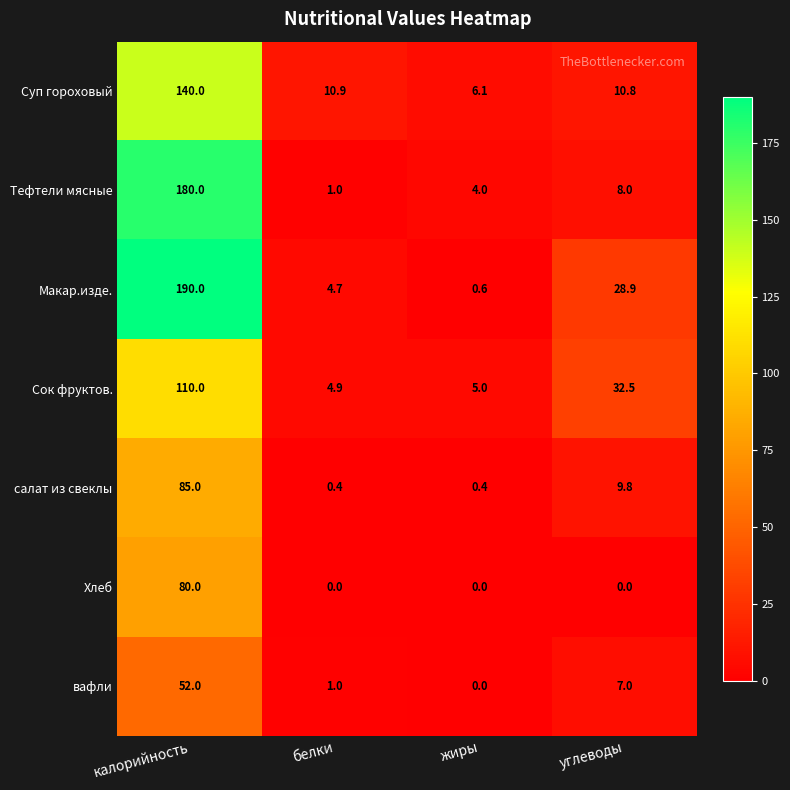

Which series changed the most between калорийность and белки?

Макар.изде.